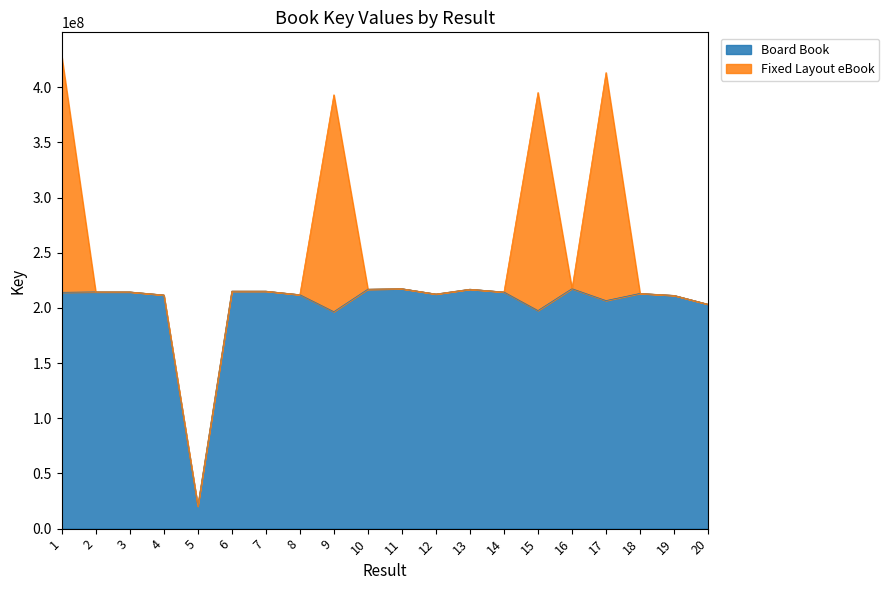

How many data points are above 214120230?

9